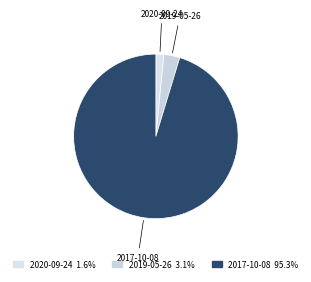

Is it true that 2020-09-24 is 12% of the pie?

False